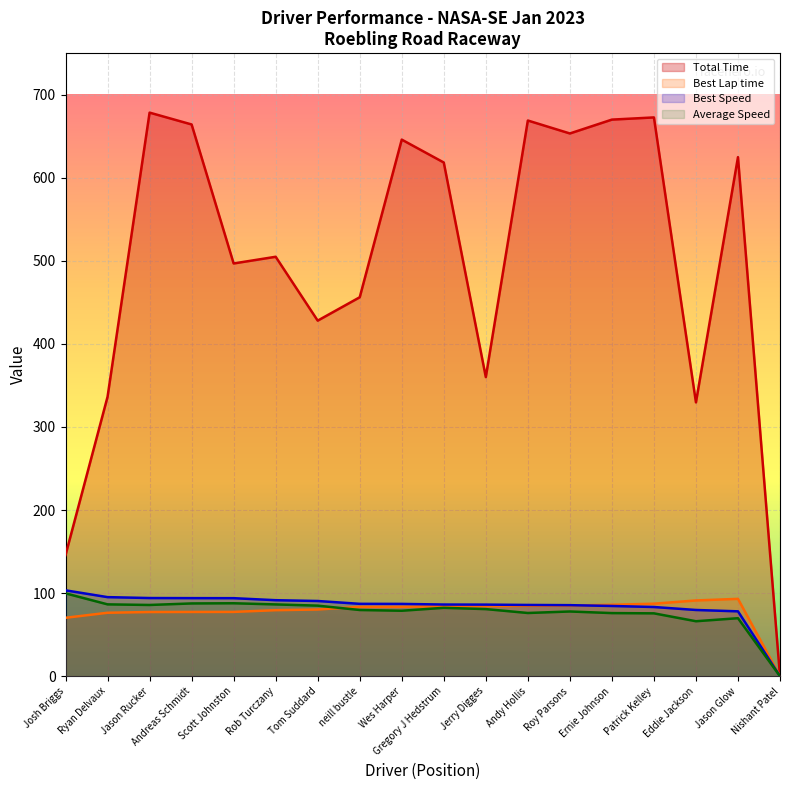

Read the Best Speed value at neill bustle.

87.1